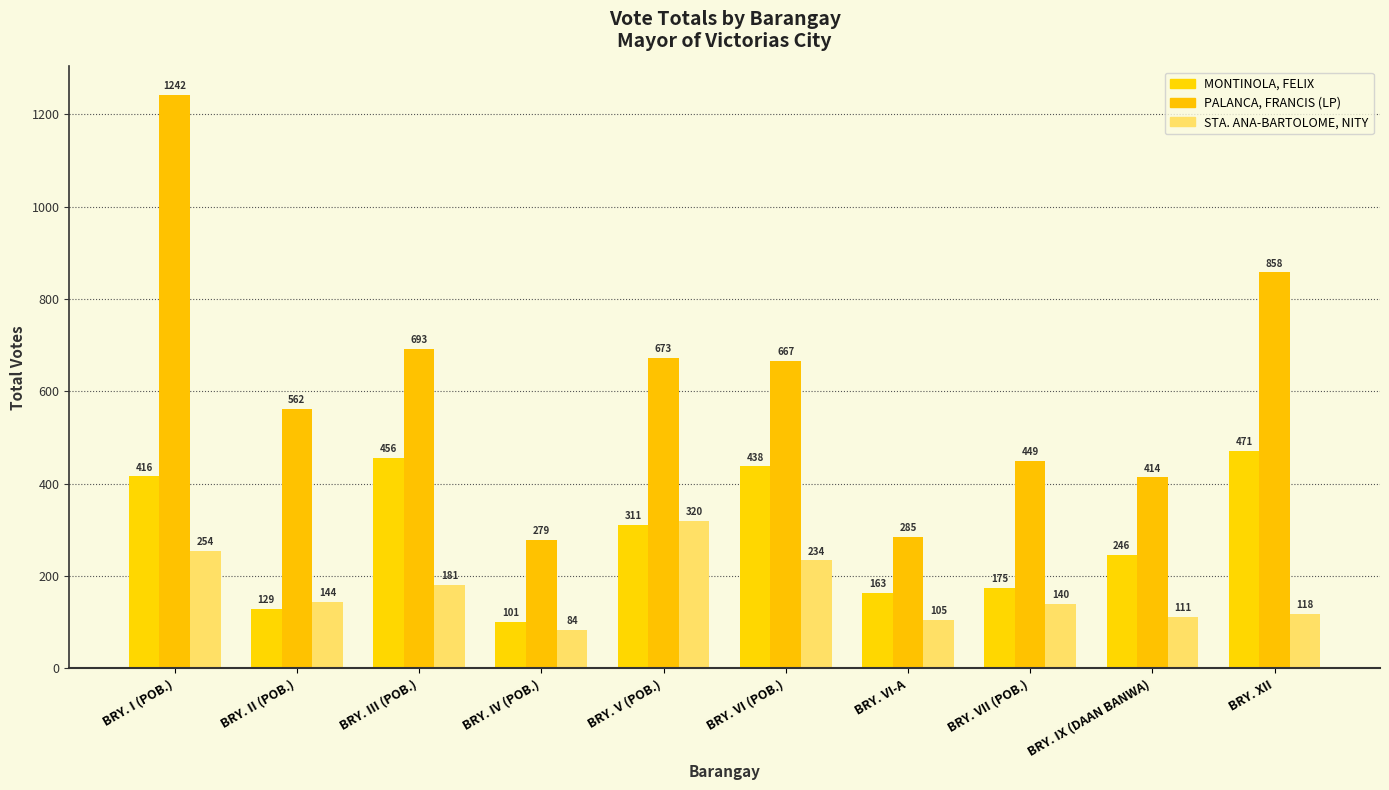

Reading left to right, transcribe all the data shown in this chart.

MONTINOLA, FELIX: 416	129	456	101	311	438	163	175	246	471
PALANCA, FRANCIS (LP): 1242	562	693	279	673	667	285	449	414	858
STA. ANA-BARTOLOME, NITY: 254	144	181	84	320	234	105	140	111	118